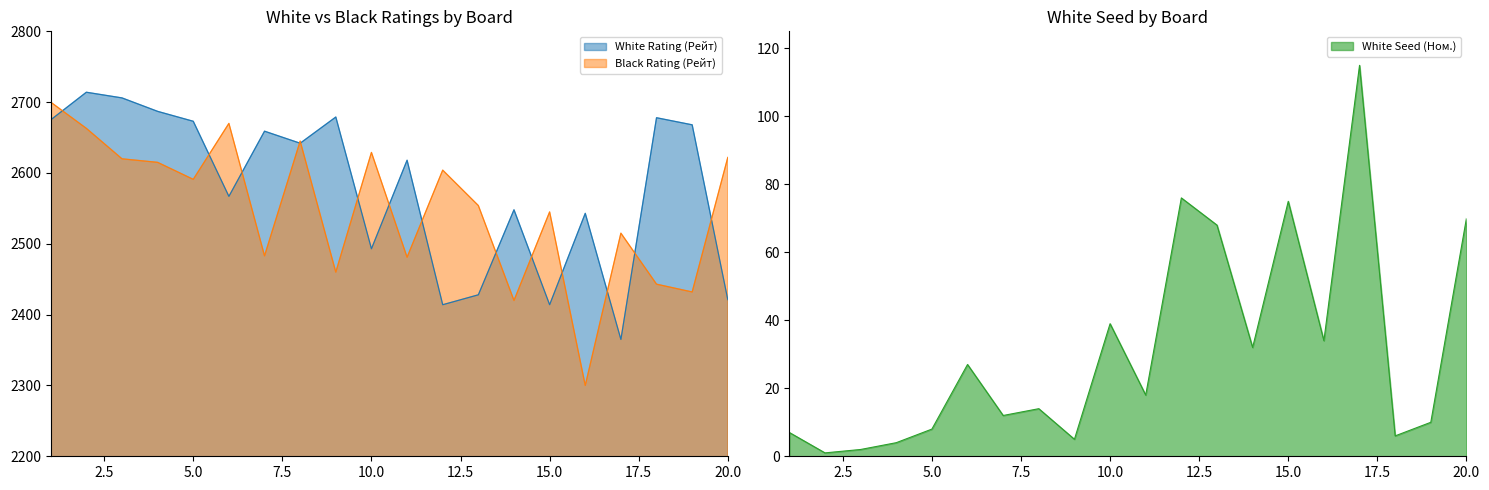

Between 19 and 7, which is larger?

19